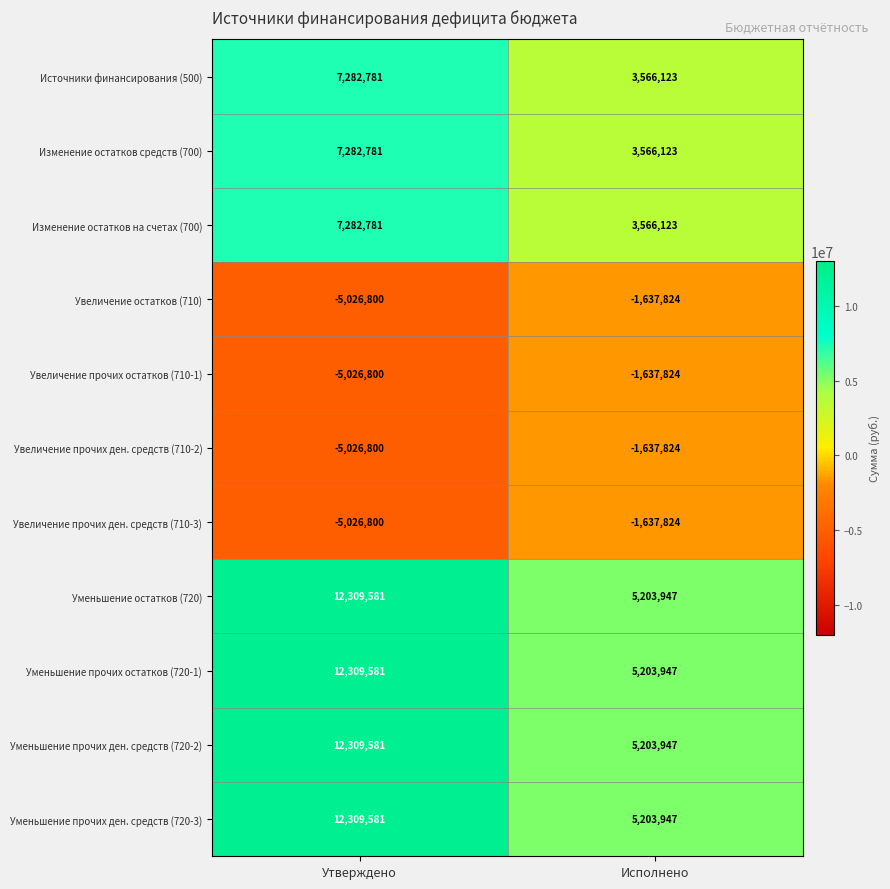

What is the difference between the maximum and minimum values in the Уменьшение прочих ден. средств (720-2) series?

7105634